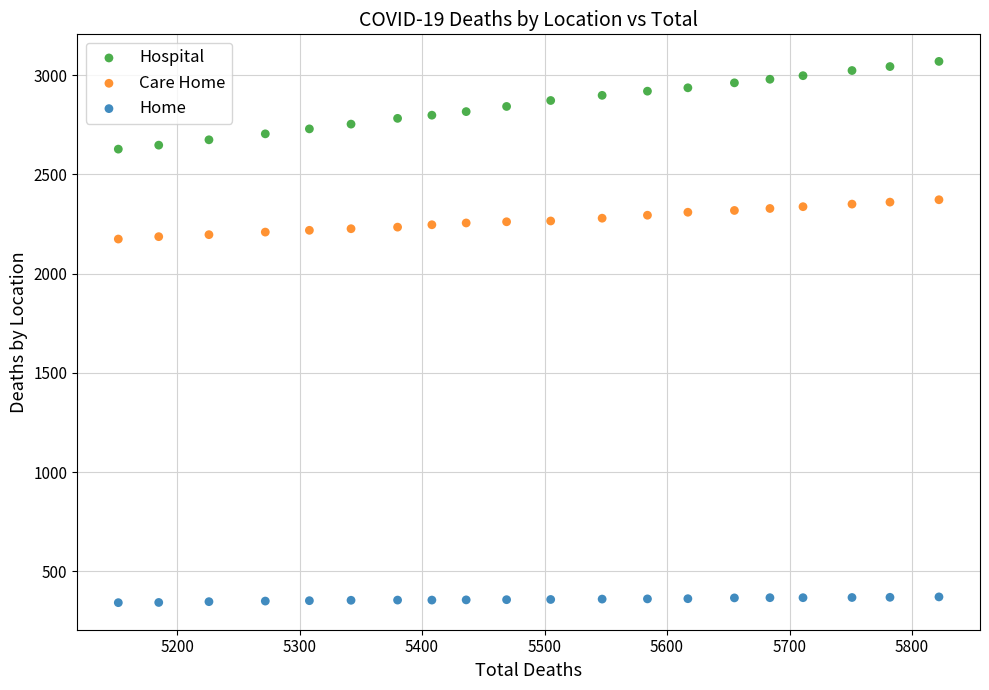

Which series contains the lowest Y value?

Home